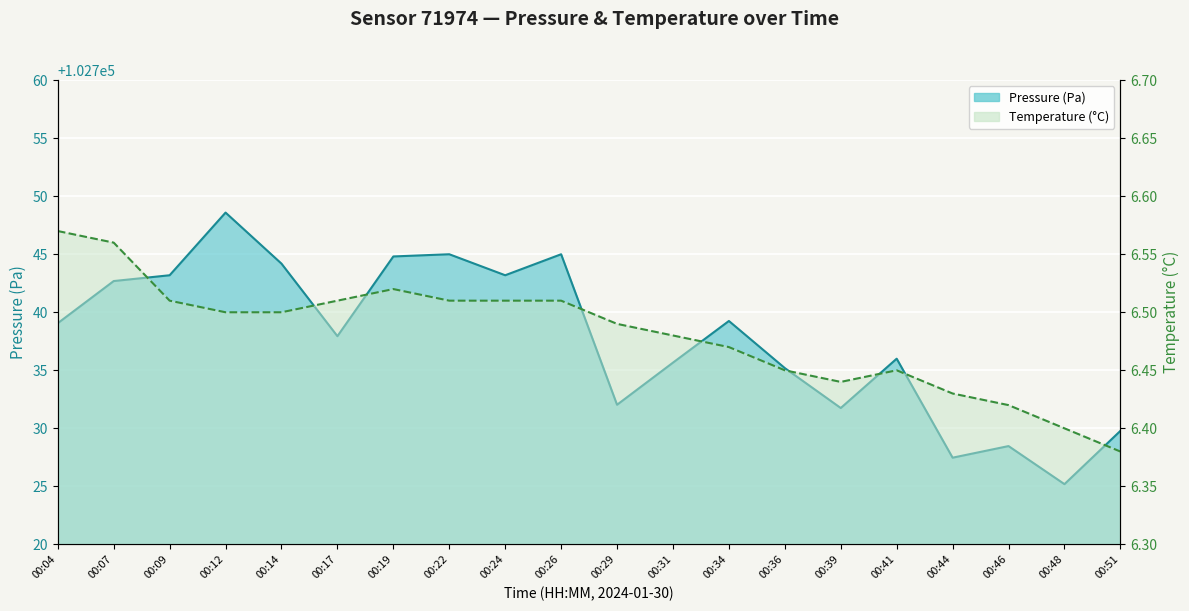

At which label does pressure_scaled reach its minimum?

00:48